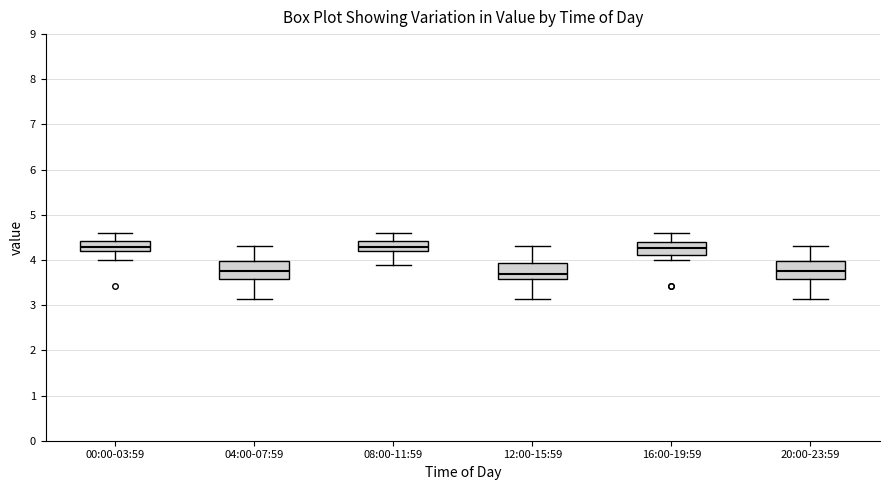

Reading left to right, transcribe this box plot: for each box, give where its median line is, the range the box spans, and where its two whiskers end, as read against the y-axis. The values are not printed on the chart, so give them approximately, as read against the axis.

00:00-03:59: median 4.3, box 4.2 to 4.4, whiskers 4.0 to 4.6
04:00-07:59: median 3.8, box 3.6 to 4.0, whiskers 3.1 to 4.3
08:00-11:59: median 4.3, box 4.2 to 4.4, whiskers 3.9 to 4.6
12:00-15:59: median 3.7, box 3.6 to 3.9, whiskers 3.1 to 4.3
16:00-19:59: median 4.3, box 4.1 to 4.4, whiskers 4.0 to 4.6
20:00-23:59: median 3.8, box 3.6 to 4.0, whiskers 3.1 to 4.3